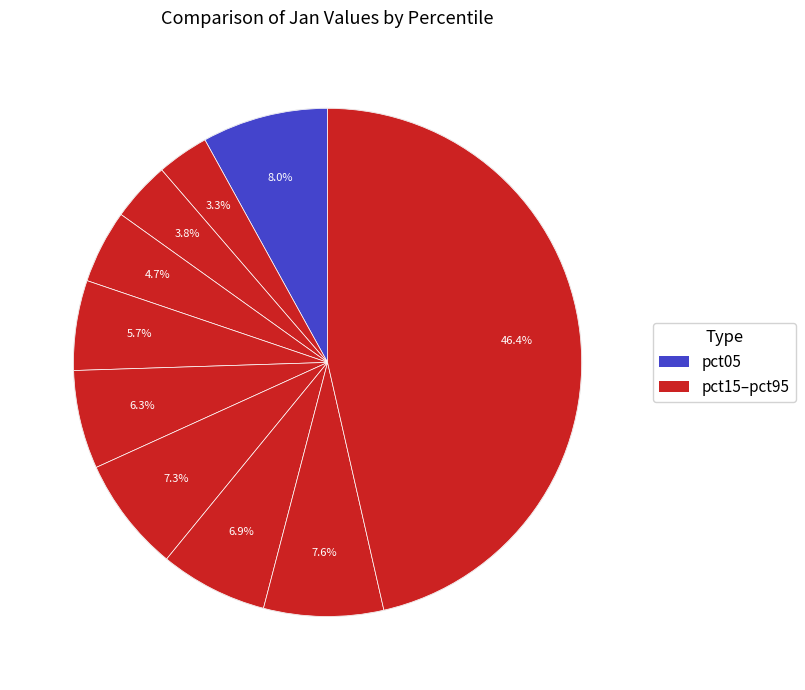

What is the largest slice in the pie chart?

pct95